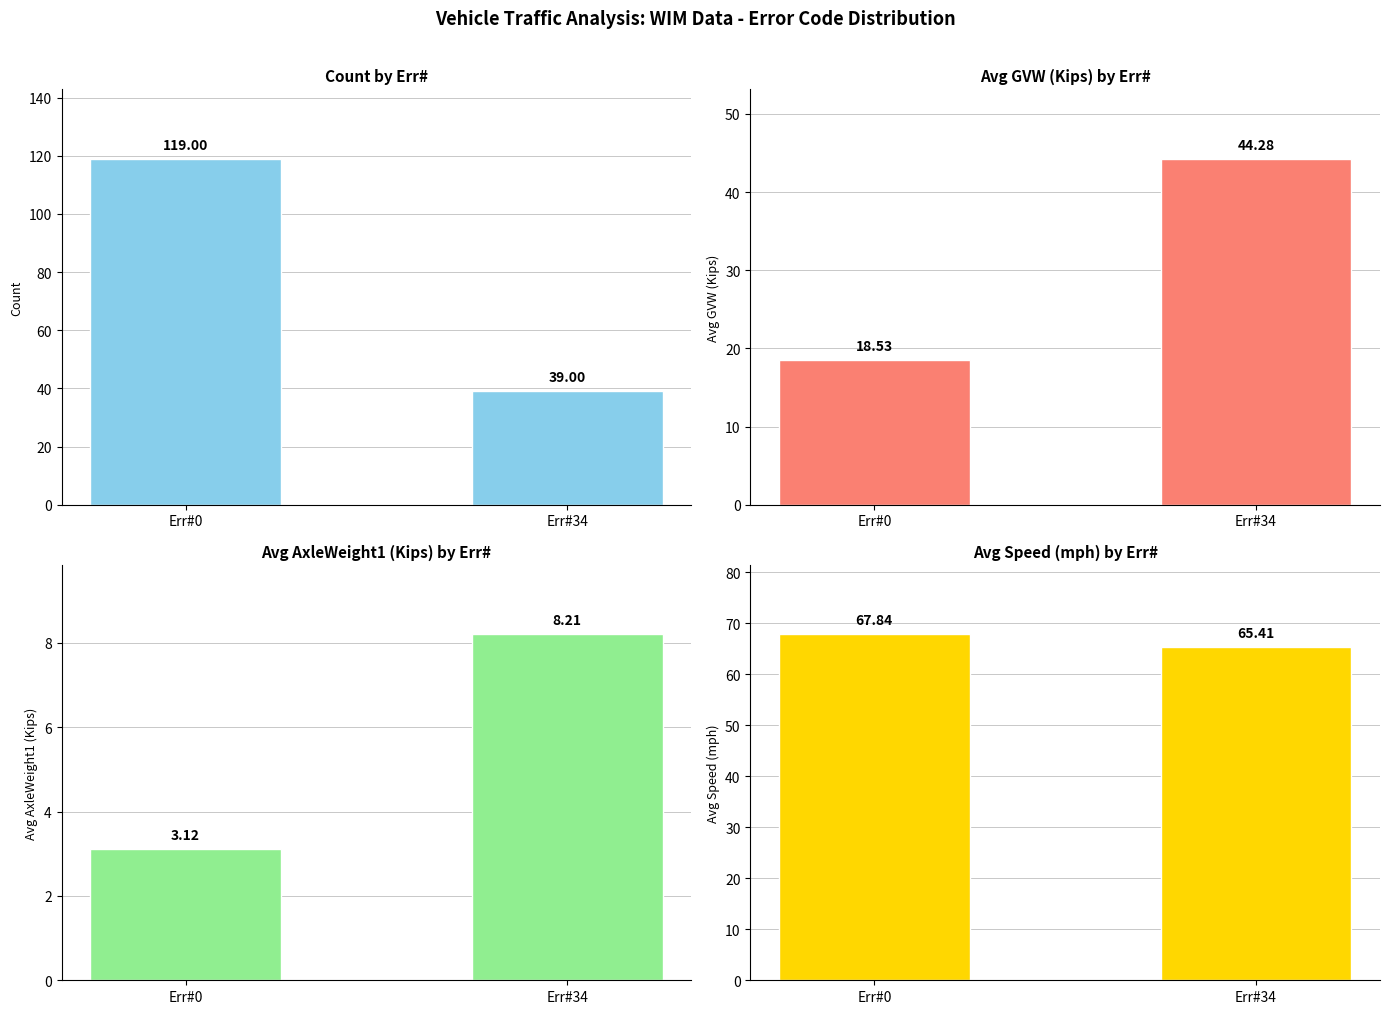

Reading right to left, transcribe all the data shown in this chart.

Count: Err#34=39.0	Err#0=119.0
Avg GVW (Kips): Err#34=44.3	Err#0=18.5
Avg AxleWeight1 (Kips): Err#34=8.2	Err#0=3.1
Avg Speed (mph): Err#34=65.4	Err#0=67.8